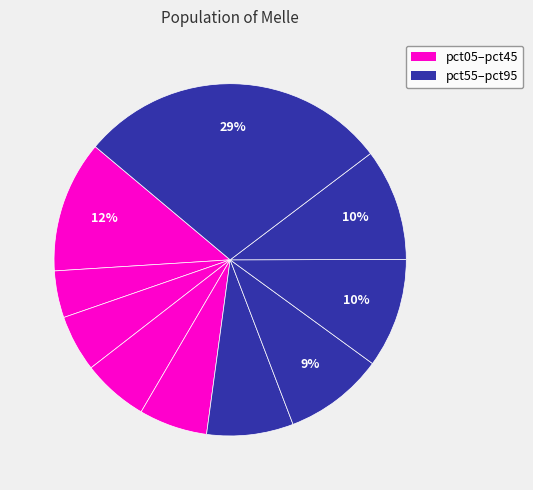

How many segments does this pie chart have?

10